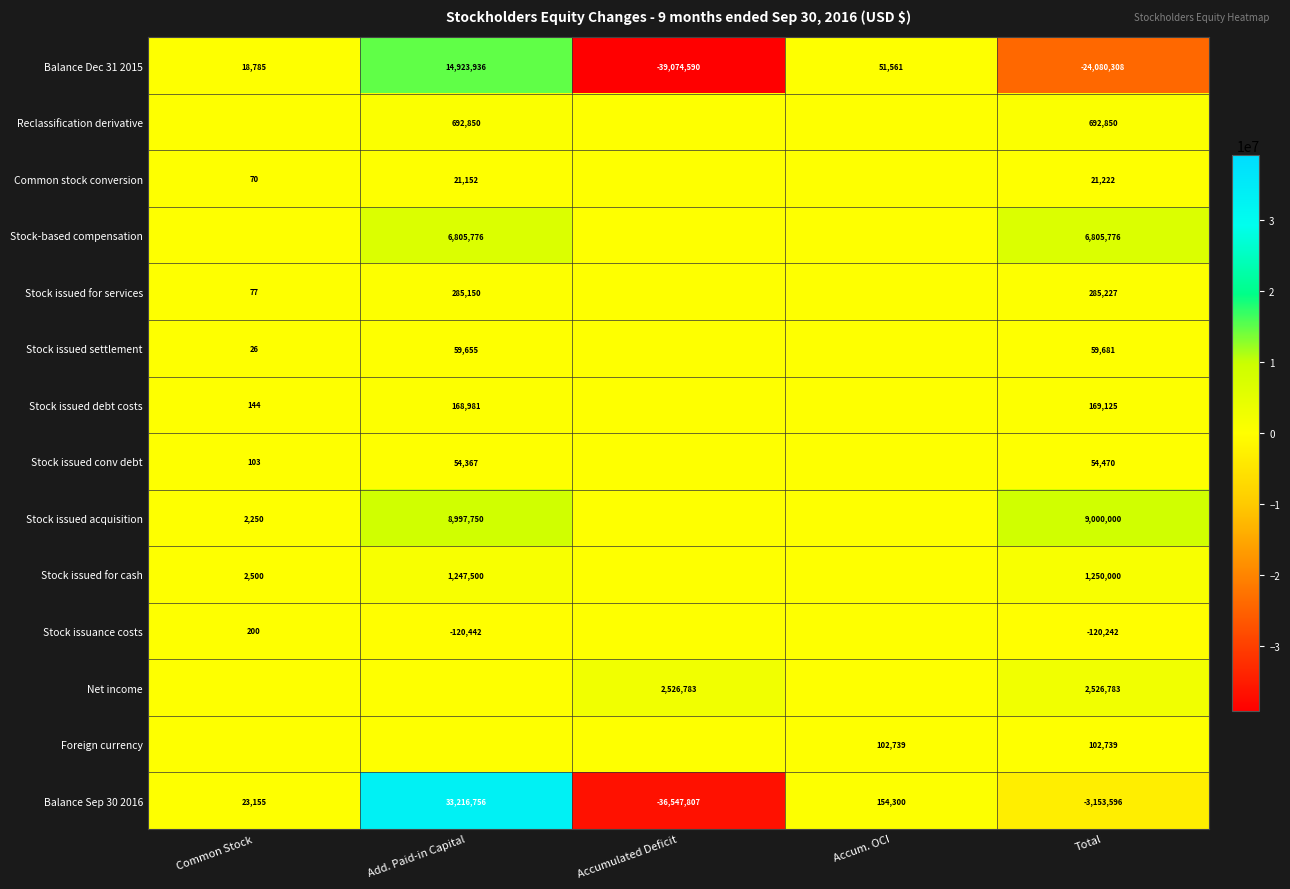

Between Add. Paid-in Capital and Total, which is larger?

Add. Paid-in Capital